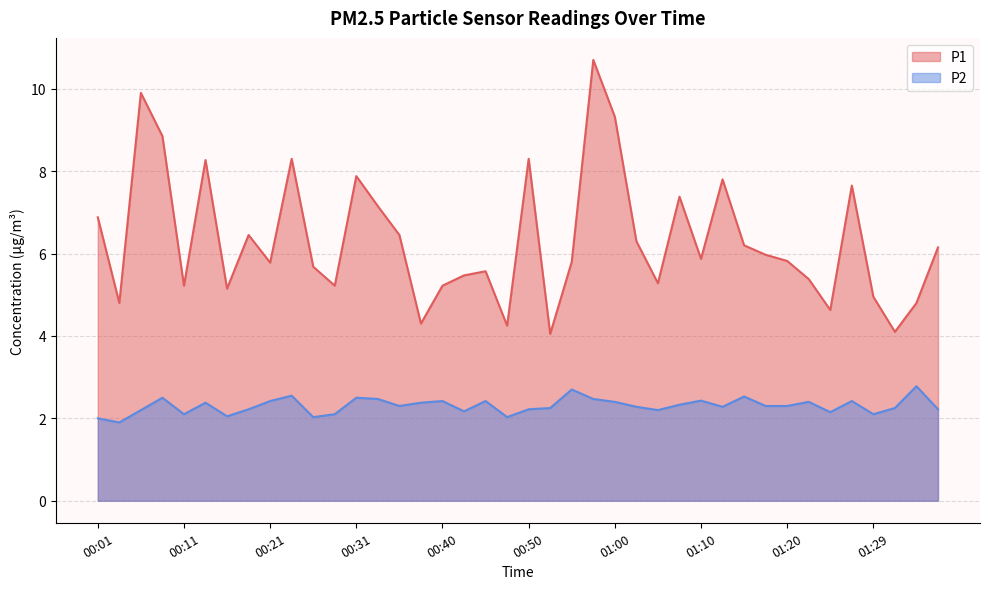

How many data points in P1 are above 5?

32